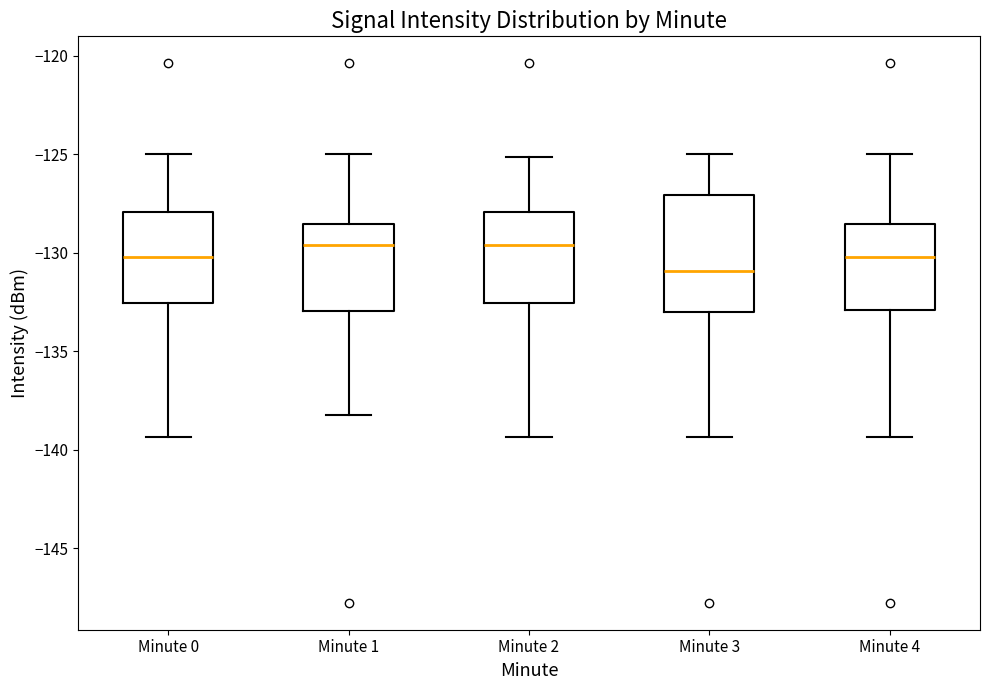

Reading left to right, read every box against the y-axis: the position of its median line, the range the box covers, and the ends of its whiskers. The values are not printed on the chart, so give them approximately, as read against the axis.

Minute 0: median -130.0, box -132.5 to -128.0, whiskers -139.5 to -125.0
Minute 1: median -129.5, box -133.0 to -128.5, whiskers -138.0 to -125.0
Minute 2: median -129.5, box -132.5 to -128.0, whiskers -139.5 to -125.0
Minute 3: median -131.0, box -133.0 to -127.0, whiskers -139.5 to -125.0
Minute 4: median -130.0, box -133.0 to -128.5, whiskers -139.5 to -125.0